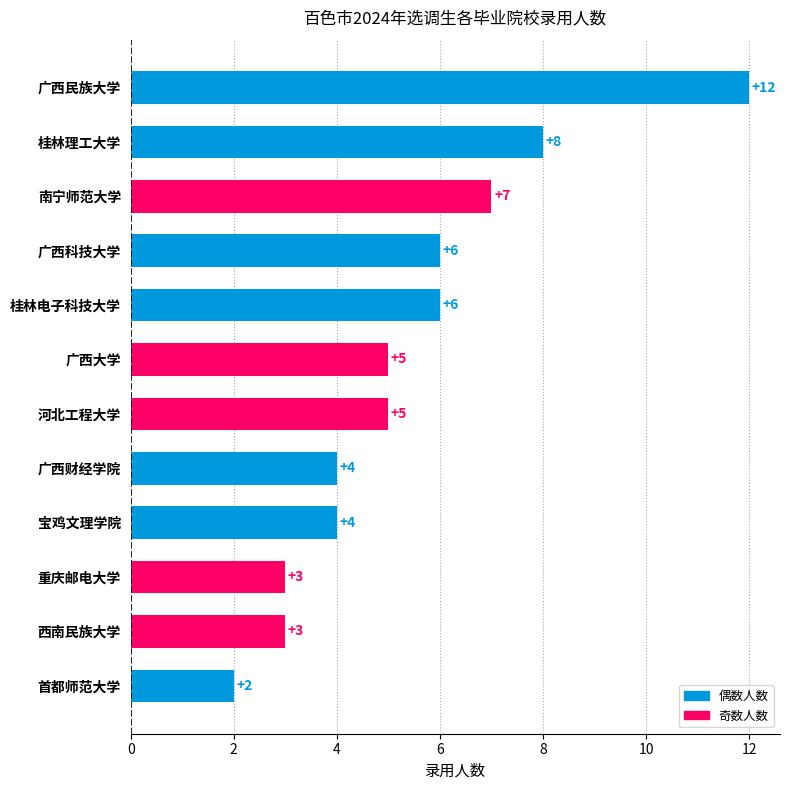

The value at 首都师范大学 is 2. True or false?

True